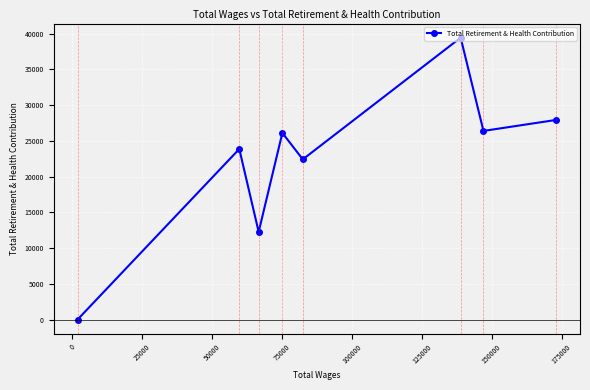

What is the difference between the second highest and second lowest values?

15665